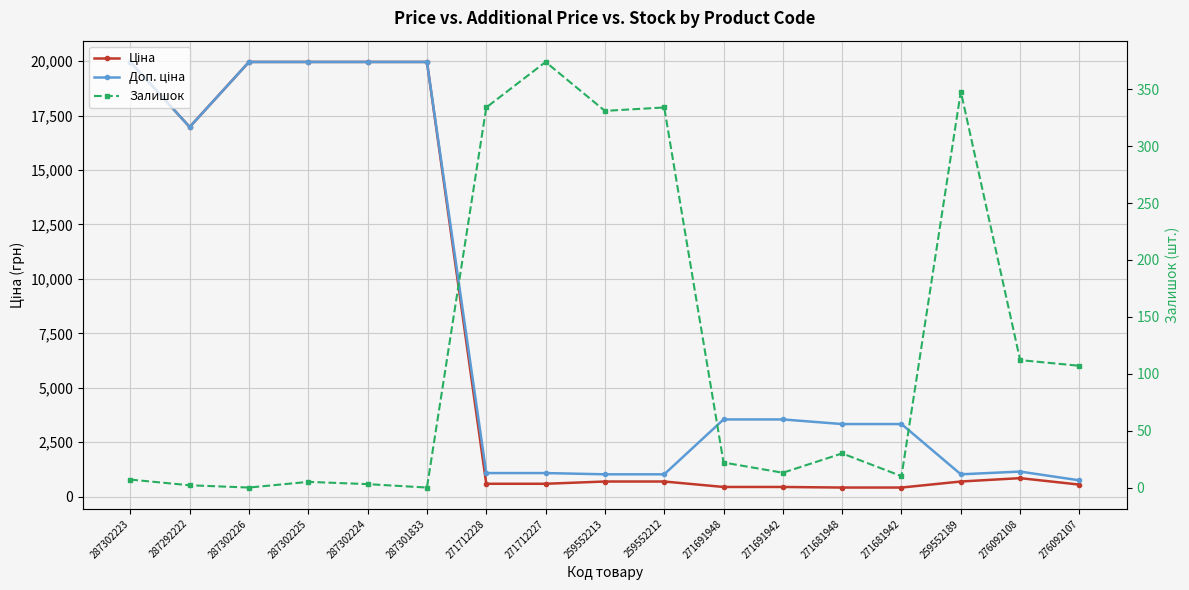

What is the value of the Ціна point at the 8th from the left?

589.9